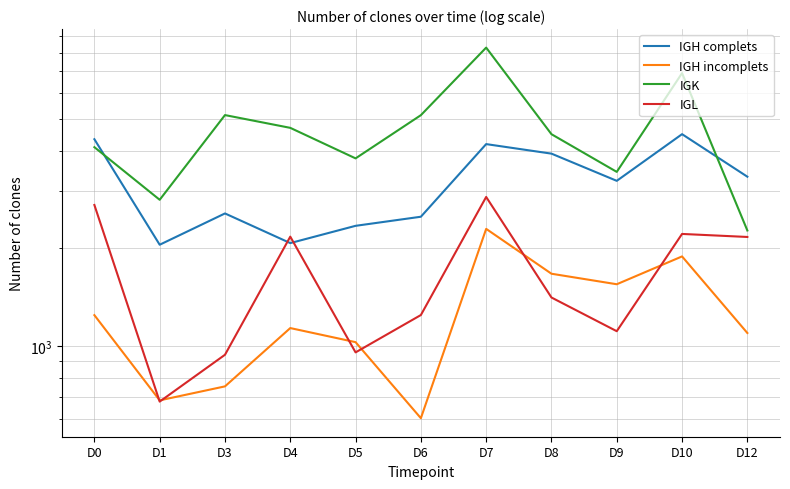

Between which two adjacent categories do IGH complets and IGK first intersect?

D0 and D1